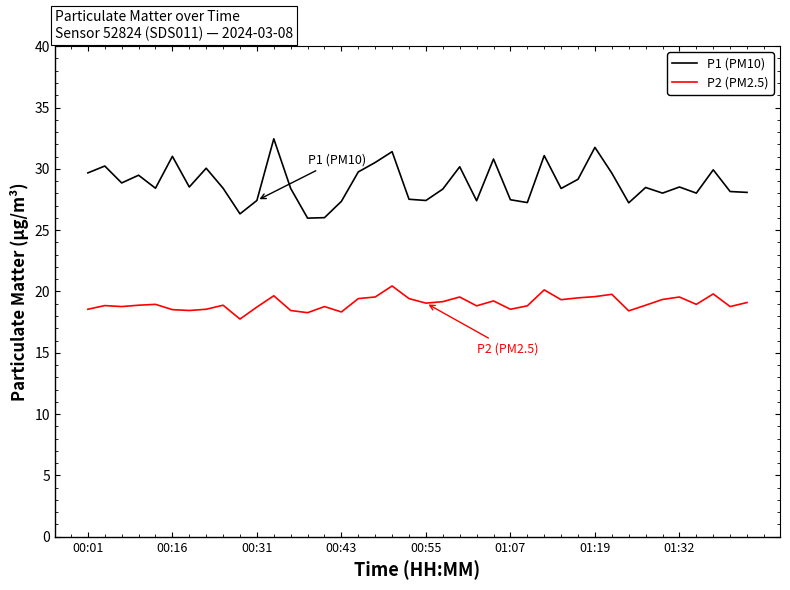

Which series has the largest total across all categories?

P1 (PM10)